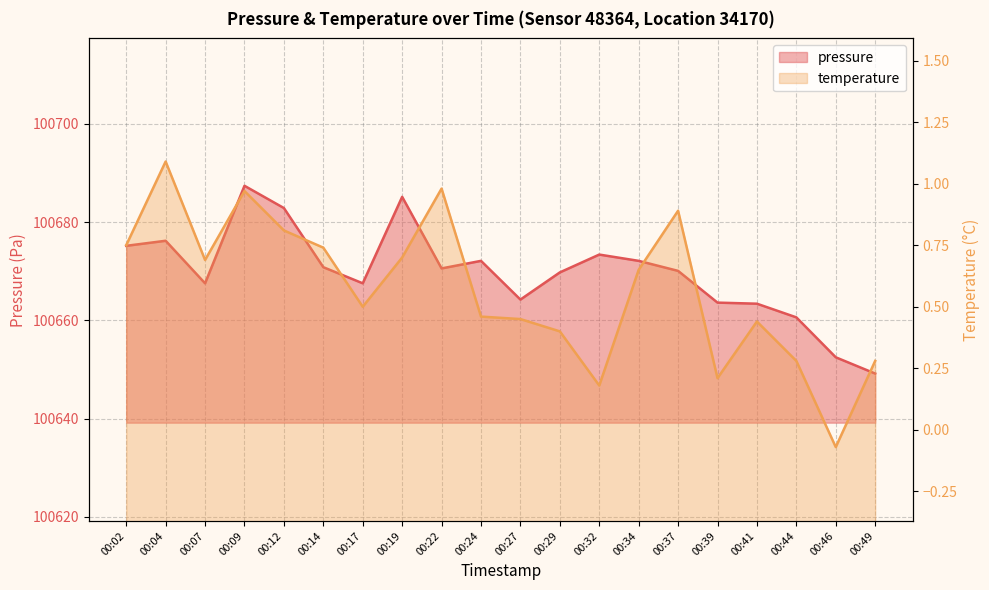

Reading left to right, list all the values displayed in this chart.

pressure: 00:02=100675.2	00:04=100676.2	00:07=100667.6	00:09=100687.4	00:12=100682.9	00:14=100670.8	00:17=100667.6	00:19=100685.2	00:22=100670.6	00:24=100672.1	00:27=100664.2	00:29=100669.8	00:32=100673.4	00:34=100672.1	00:37=100670.1	00:39=100663.6	00:41=100663.4	00:44=100660.6	00:46=100652.5	00:49=100649.2
temperature: 00:02=0.8	00:04=1.1	00:07=0.7	00:09=1.0	00:12=0.8	00:14=0.7	00:17=0.5	00:19=0.7	00:22=1.0	00:24=0.5	00:27=0.5	00:29=0.4	00:32=0.2	00:34=0.7	00:37=0.9	00:39=0.2	00:41=0.4	00:44=0.3	00:46=-0.1	00:49=0.3